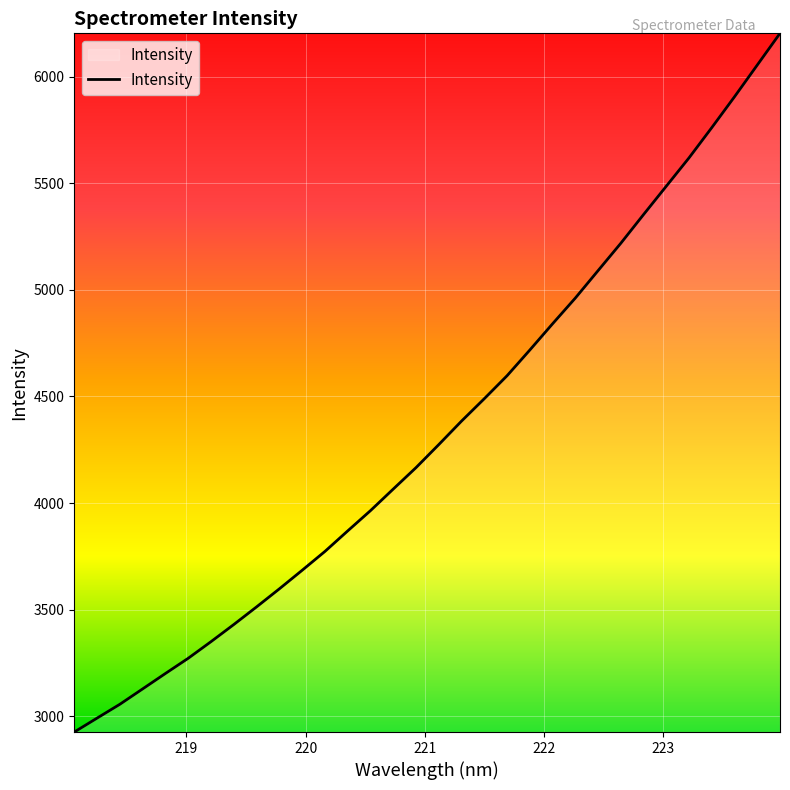

True or false: there are more than 0 points higher than both neighbors.

False